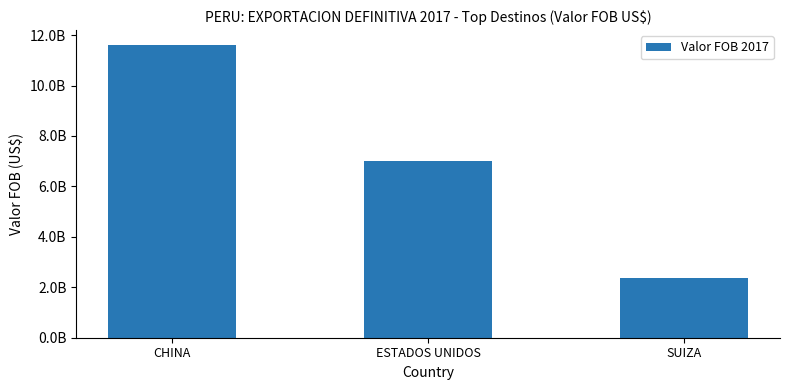

Rank the categories by value from lowest to highest.

SUIZA, ESTADOS UNIDOS, CHINA